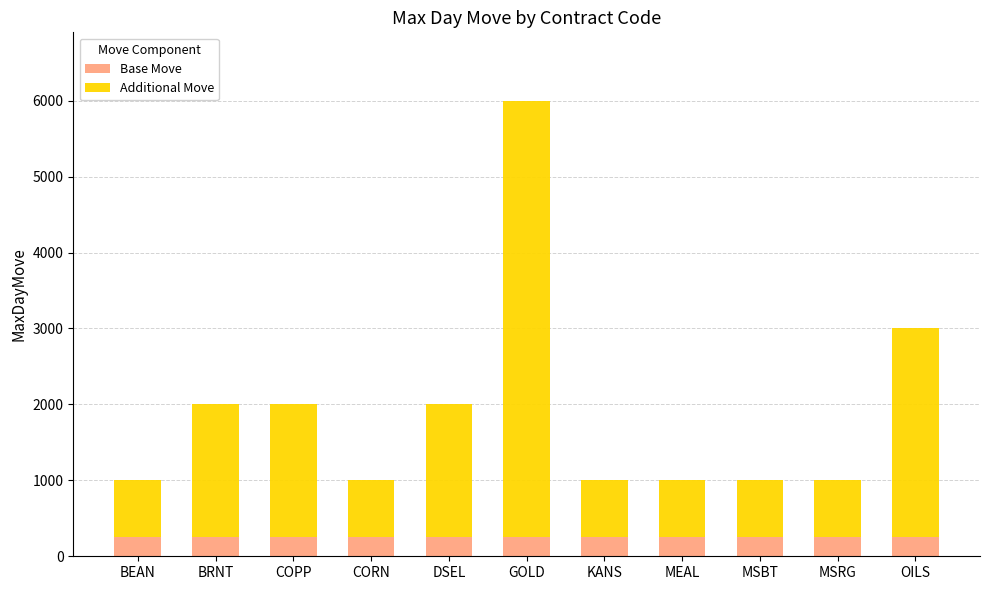

What is the total value across all series at MSBT?

1000